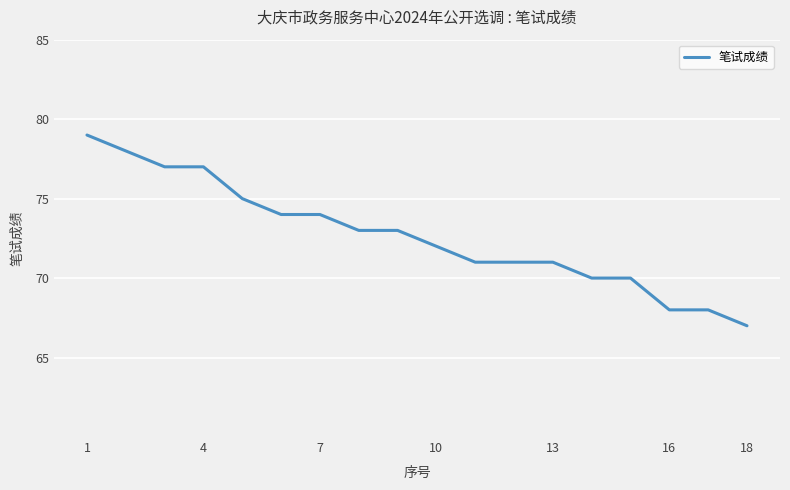

What is the greatest value displayed?

79